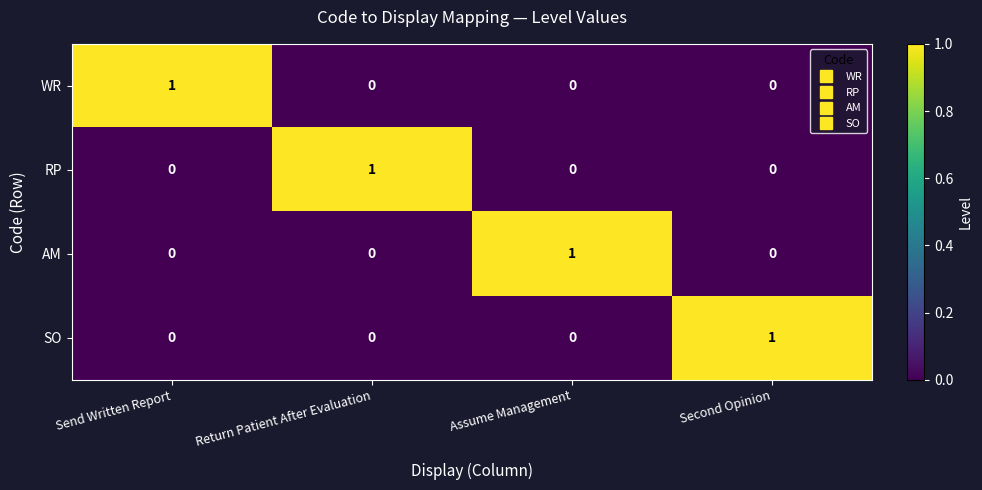

True or false: RP has a value of 0 at Return Patient After Evaluation.

False